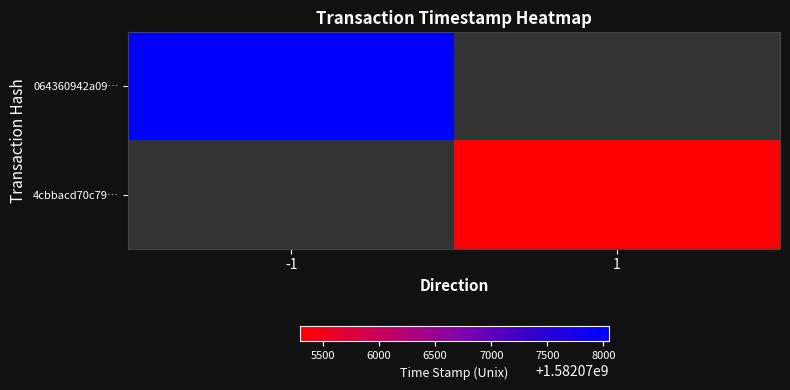

How many distinct data groups are displayed?

2